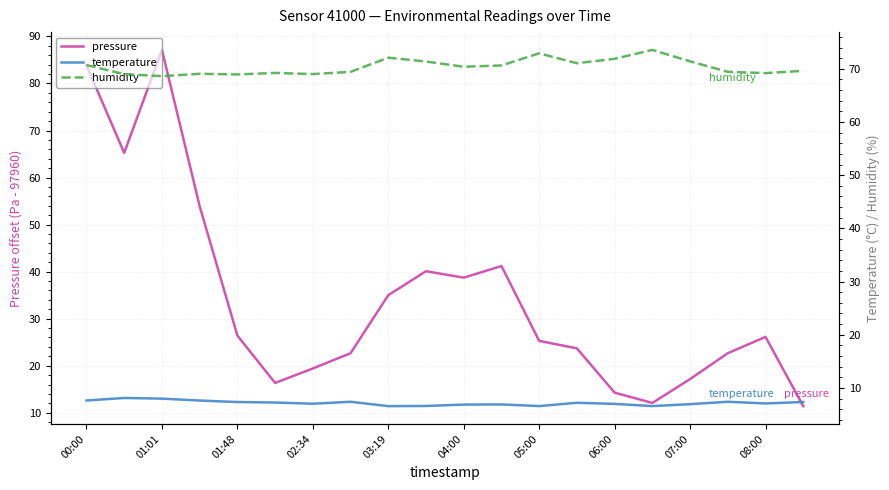

Which series has the largest total across all categories?

humidity